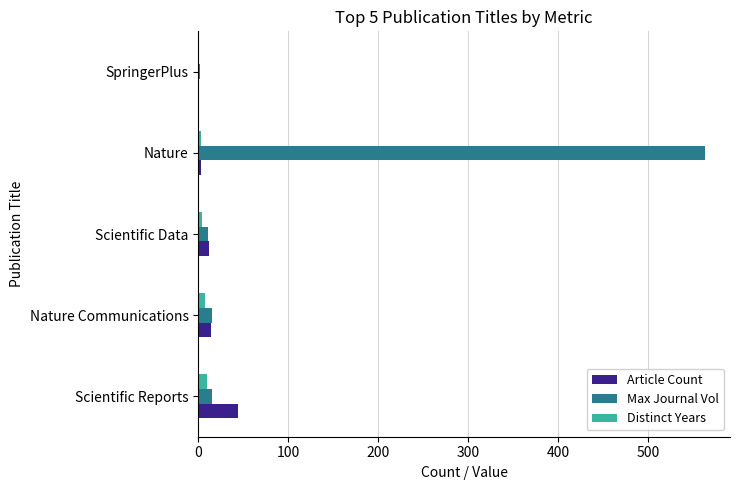

What is the sum of all Article Count values?

74